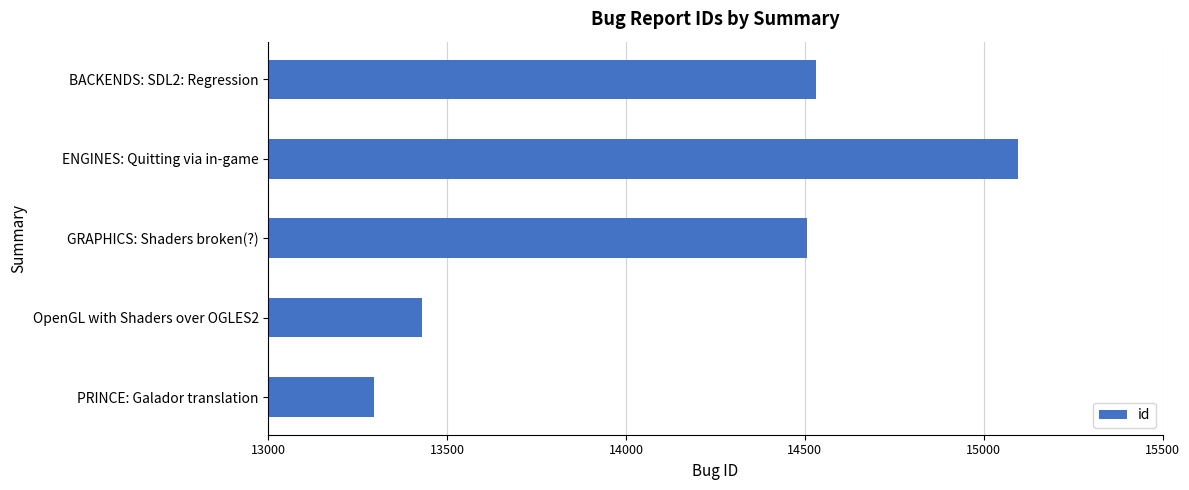

Where is the data nearest to the value 14194?

GRAPHICS: Shaders broken(?)